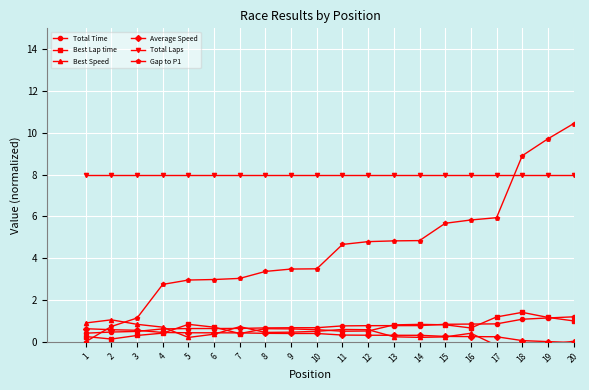

What are all the series names shown in the legend?

Total Time, Best Lap time, Best Speed, Average Speed, Total Laps, Gap to P1